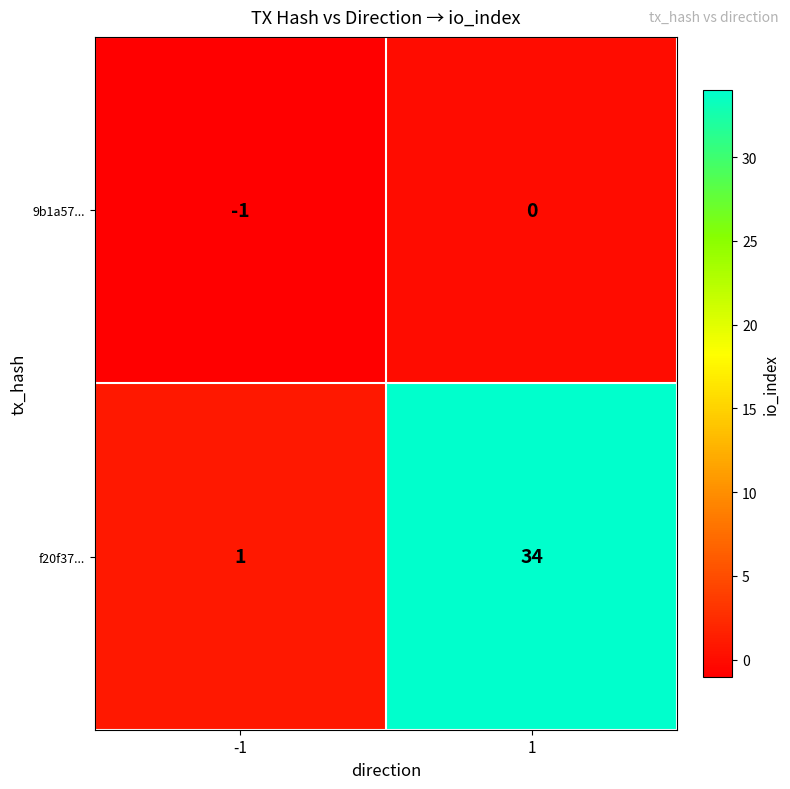

What is the difference between the f20f37... values at 1 and -1?

33